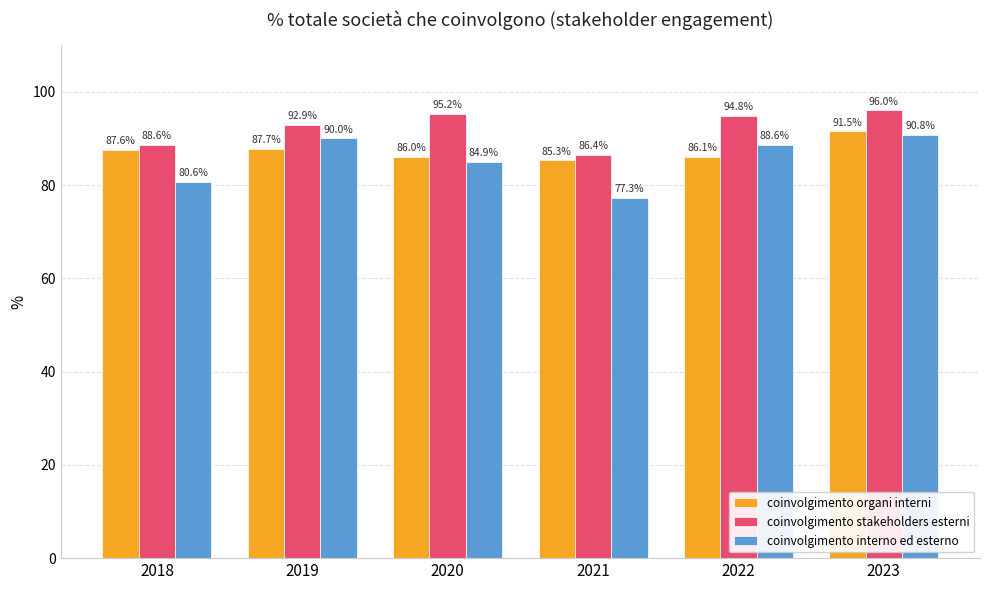

Rank the series by their maximum value, from highest to lowest.

coinvolgimento stakeholders esterni, coinvolgimento organi interni, coinvolgimento interno ed esterno